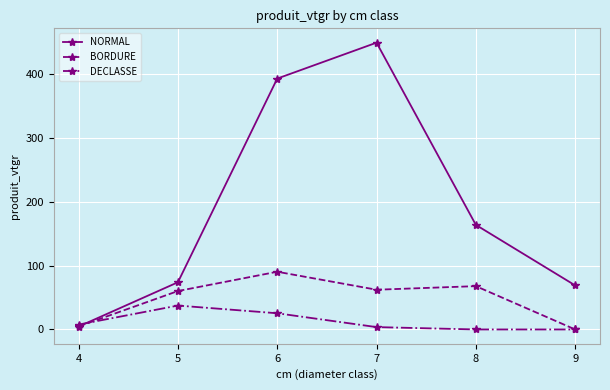

The value of NORMAL at 6 is 663.3. True or false?

False